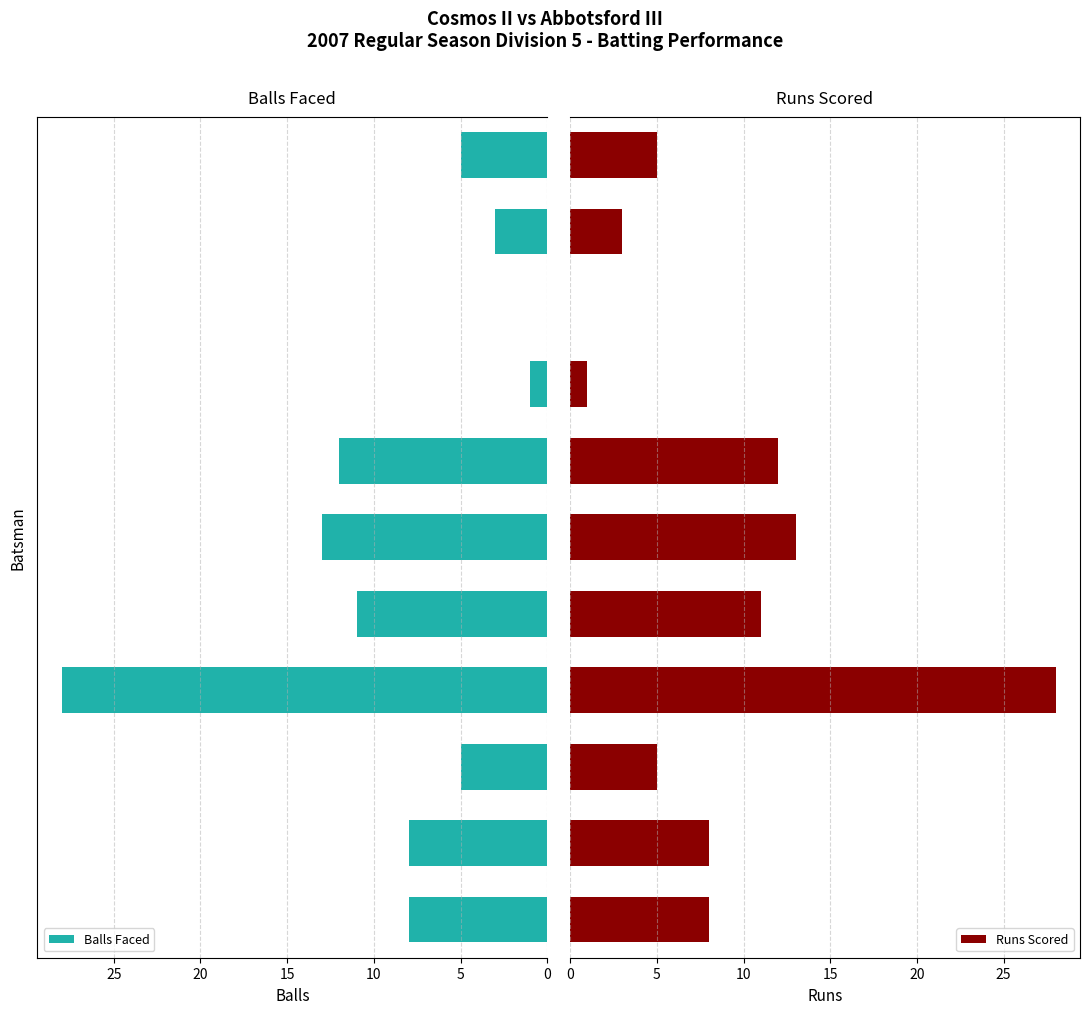

Are the bars horizontal?

Yes